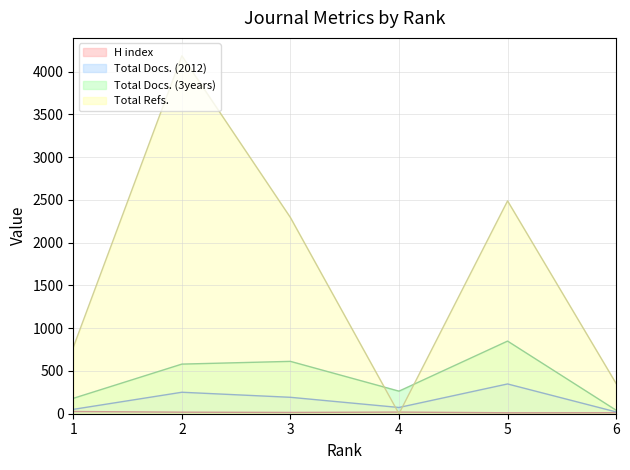

What is the value of the Total Docs. (2012) point at the 5th from the left?

348